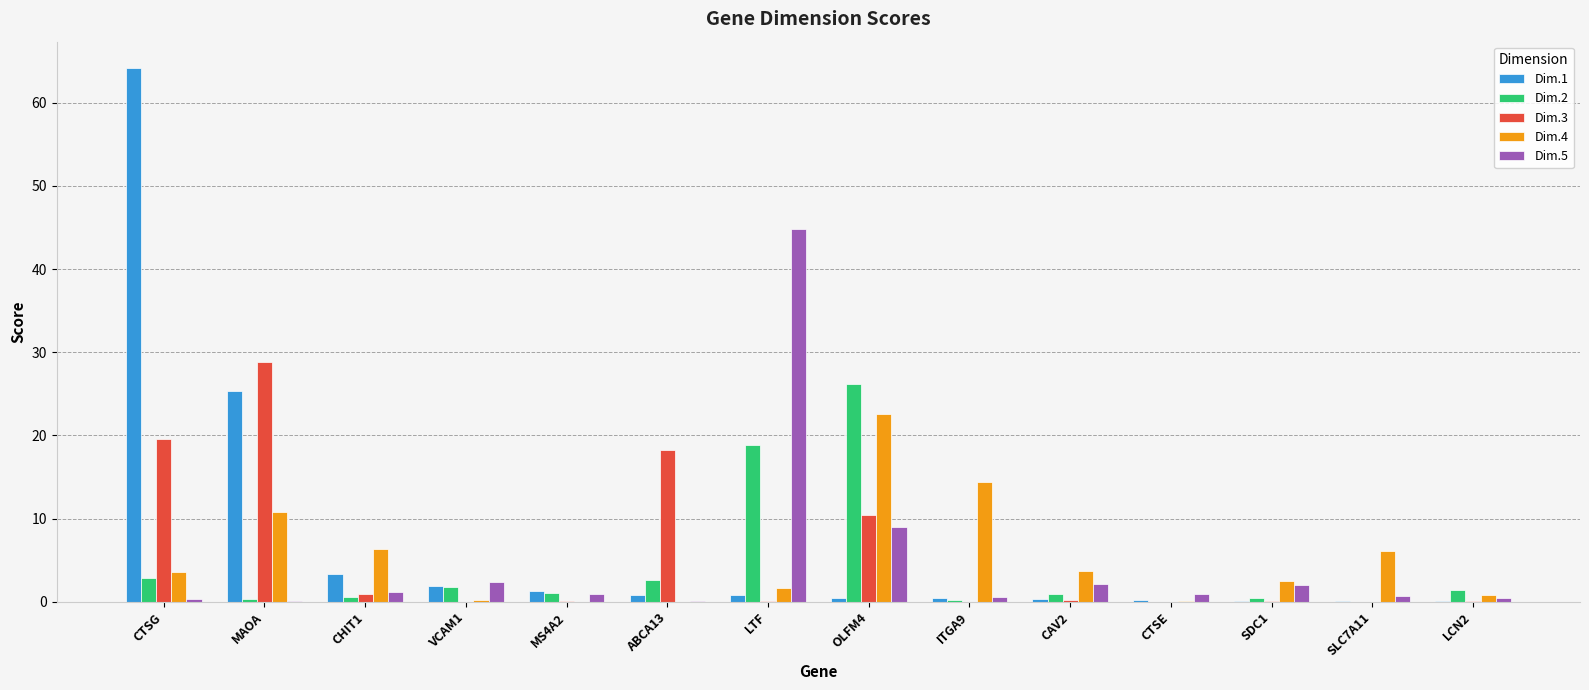

What is the maximum value for Dim.5?

44.8